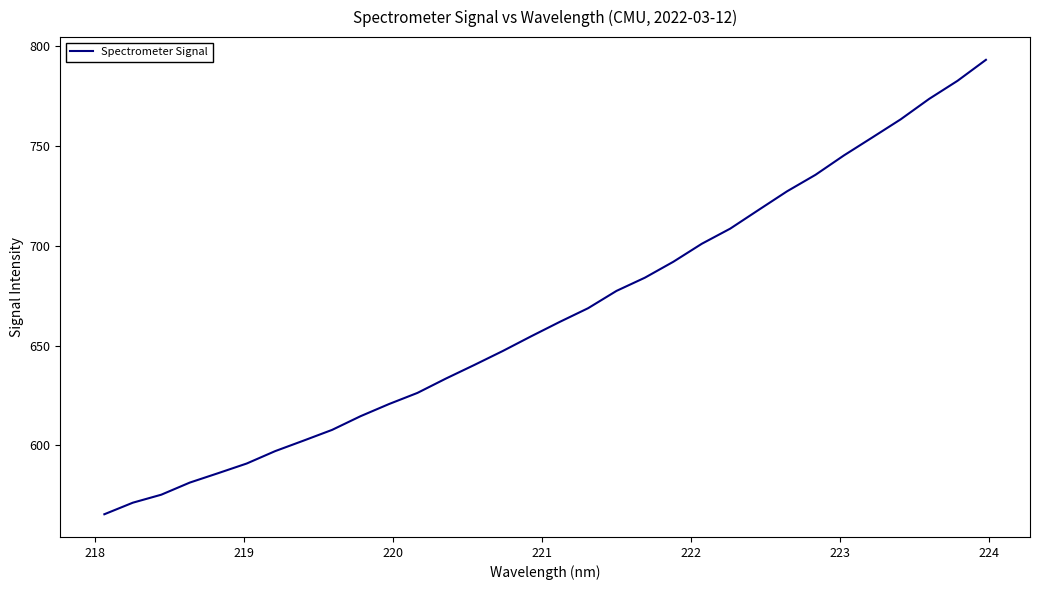

What is the smallest value displayed?

565.5